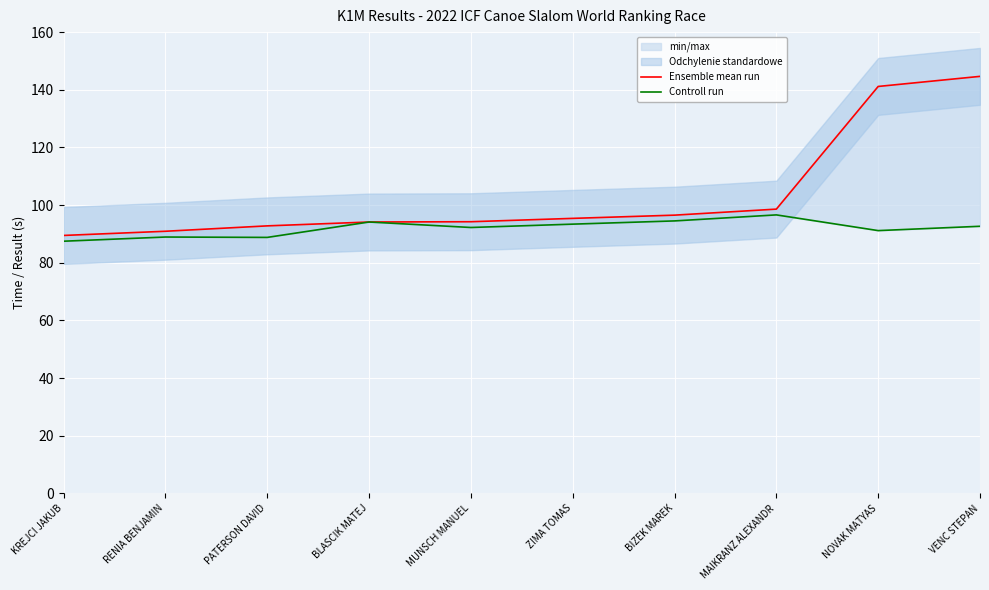

True or false: Ensemble mean run and Controll run cross at least once.

False